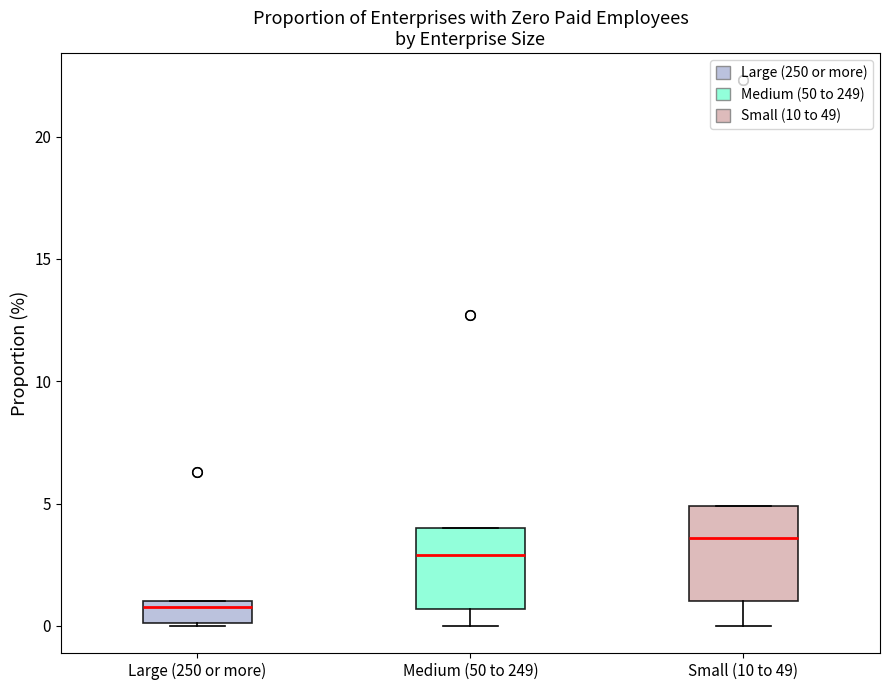

Comparing the boxes themselves (not the whiskers), which one is the tallest?

Small (10 to 49)